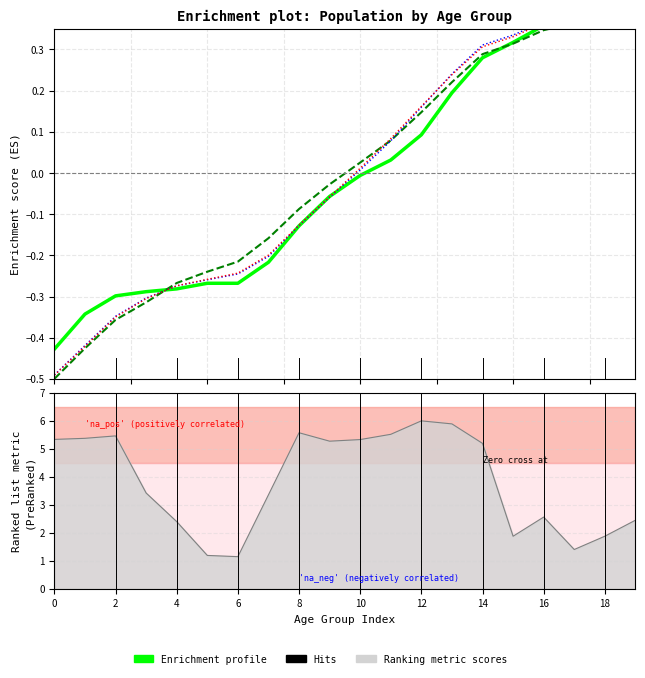

Where is National nearest to the value 0?

10